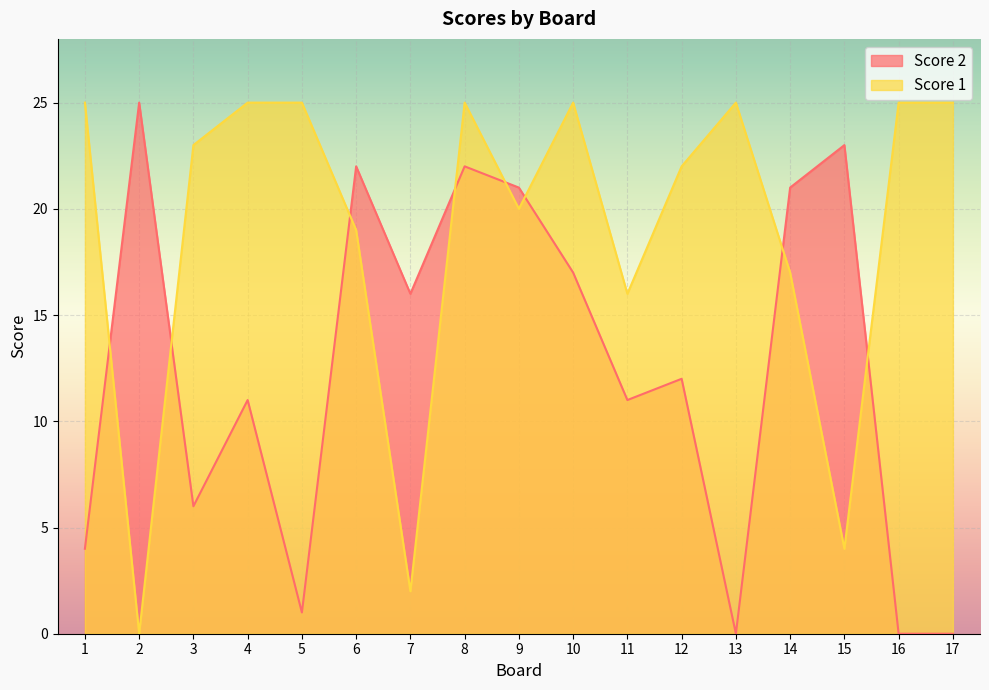

Does the chart display data point markers on the line(s)?

No